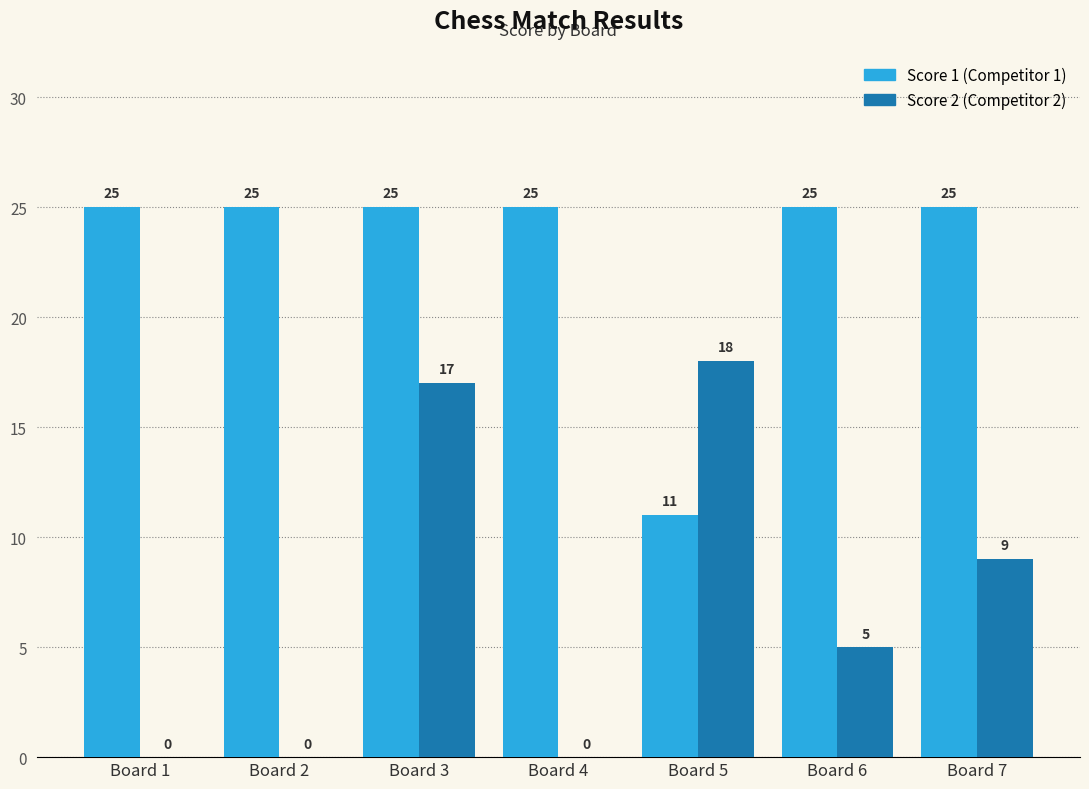

Reading left to right, what are all the values shown in this chart?

Score 1: Board 1=25	Board 2=25	Board 3=25	Board 4=25	Board 5=11	Board 6=25	Board 7=25
Score 2: Board 1=0	Board 2=0	Board 3=17	Board 4=0	Board 5=18	Board 6=5	Board 7=9